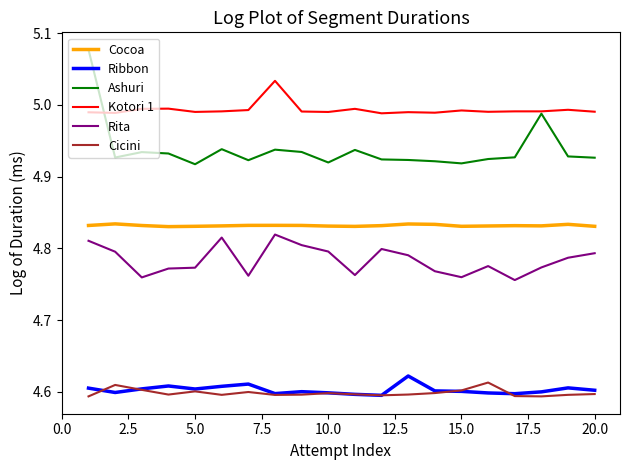

True or false: Kotori 1 and Rita cross at least once.

False